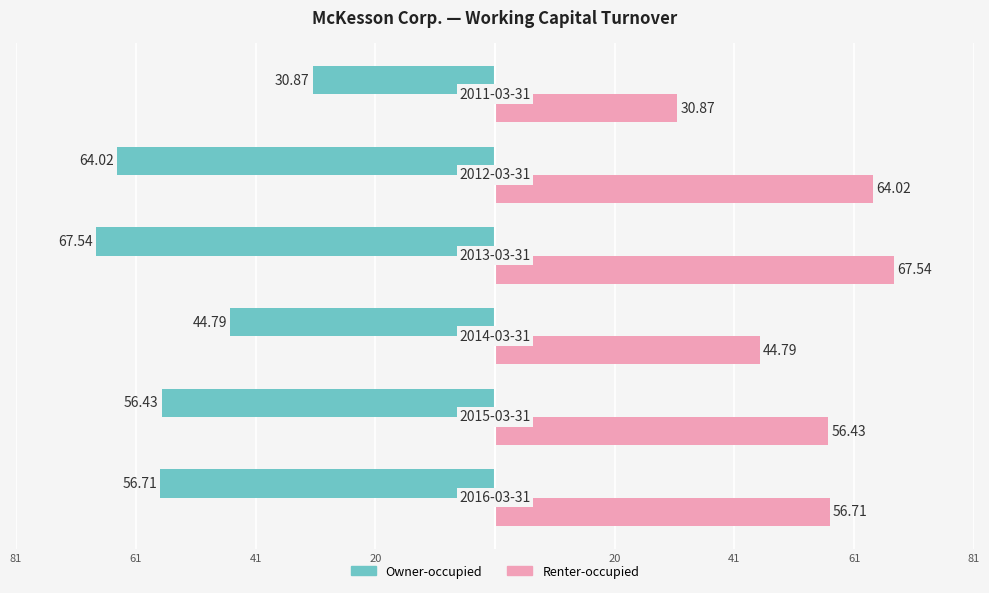

How many groups of bars are there?

6